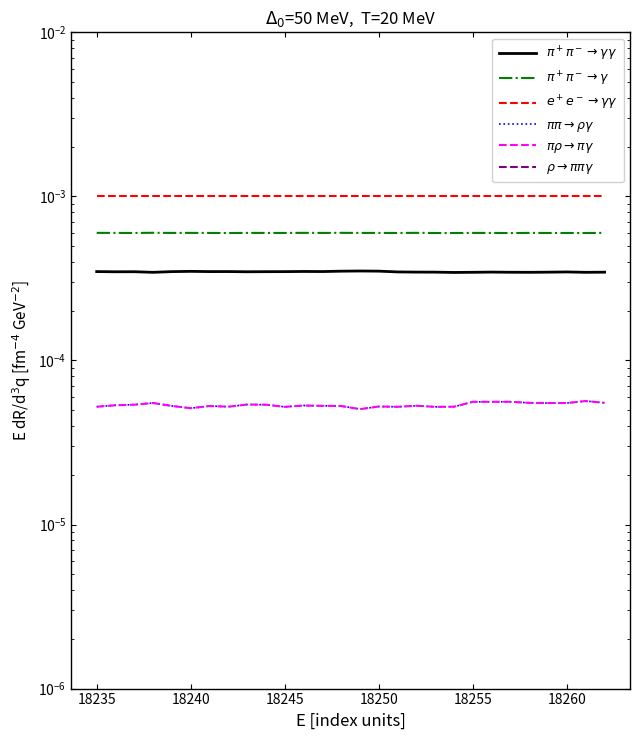

True or false: $\rho \rightarrow \pi\pi\gamma$ and $\pi\rho \rightarrow \pi\gamma$ intersect in this chart.

False